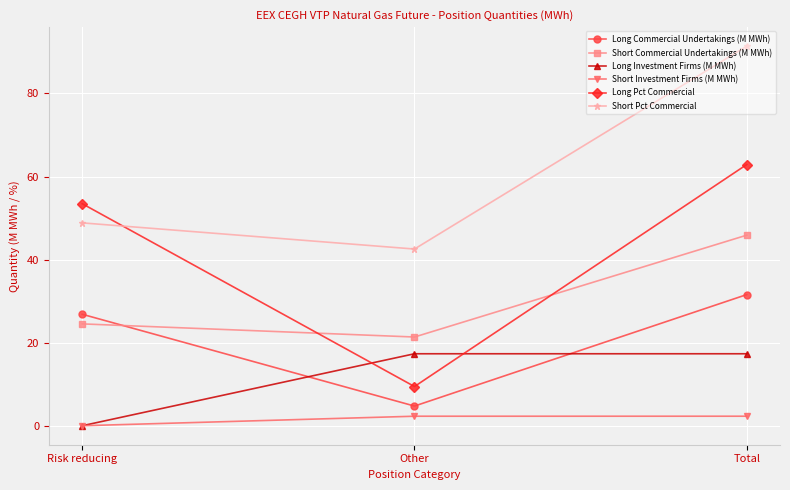

List the series in order of their overall mean, highest first.

Short Pct Commercial, Long Pct Commercial, Short Commercial Undertakings (M MWh), Long Commercial Undertakings (M MWh), Long Investment Firms (M MWh), Short Investment Firms (M MWh)